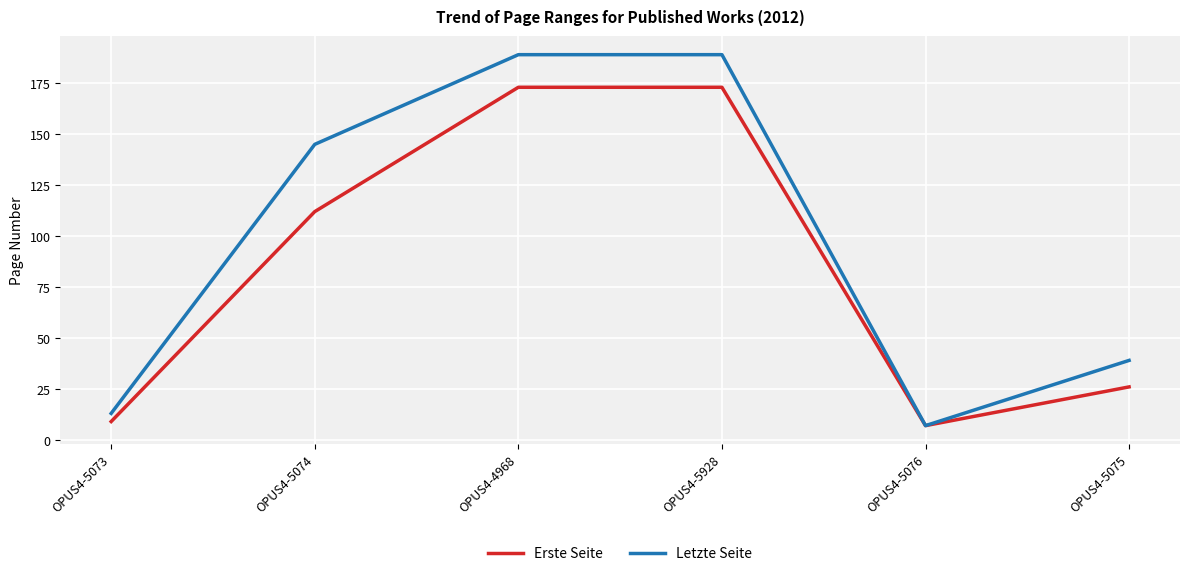

What is the difference between the maximum and minimum values in the Letzte Seite series?

182